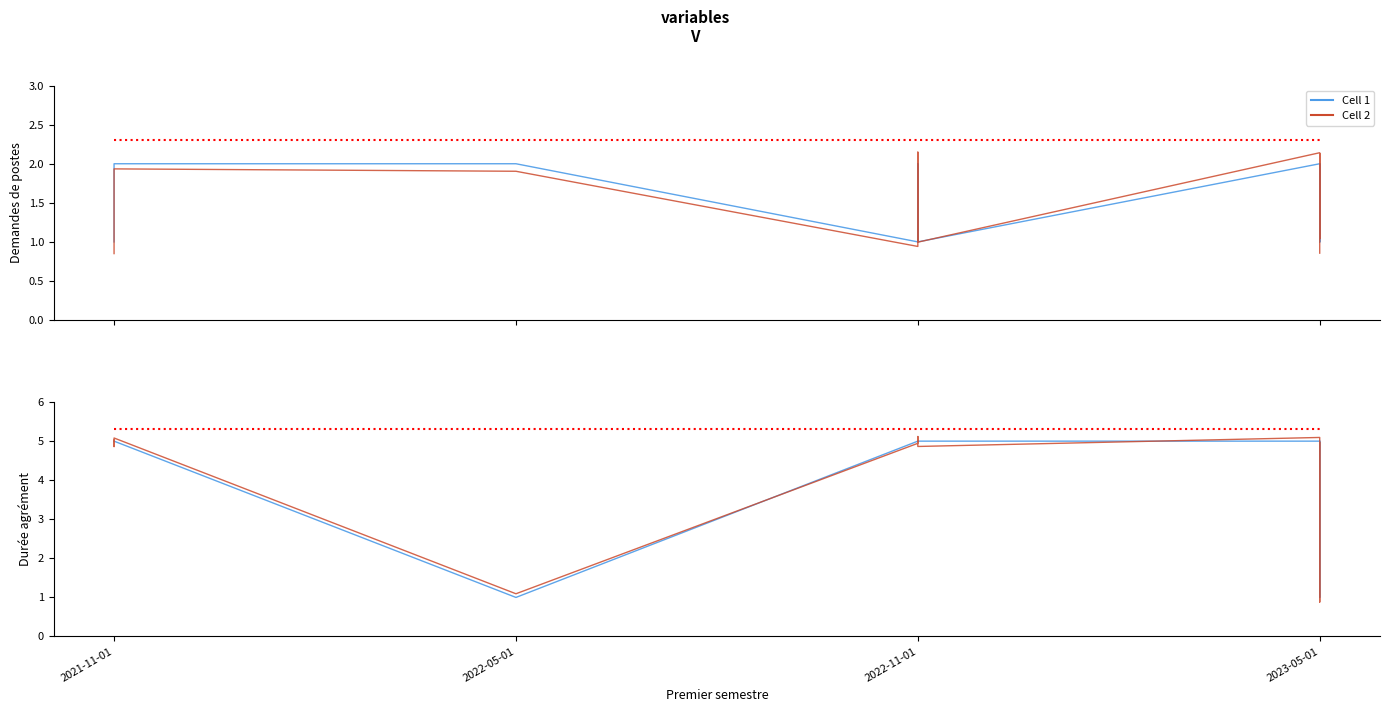

Rank the series by their average value, from highest to lowest.

Cell 1, Cell 2